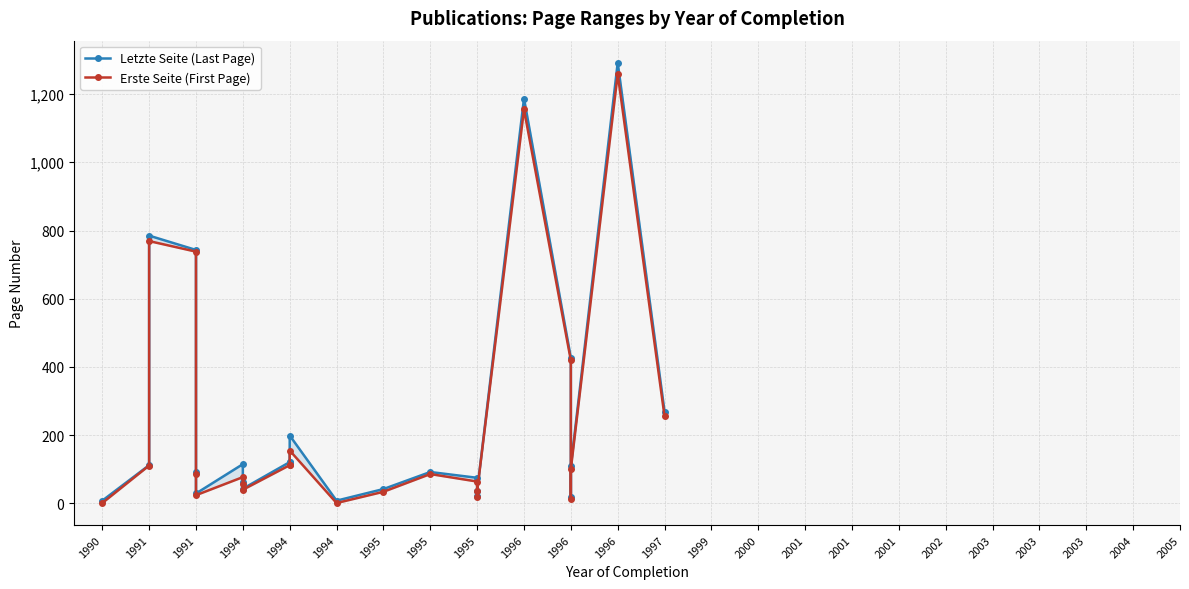

At which label does Erste Seite (First Page) first exceed 86?

1991